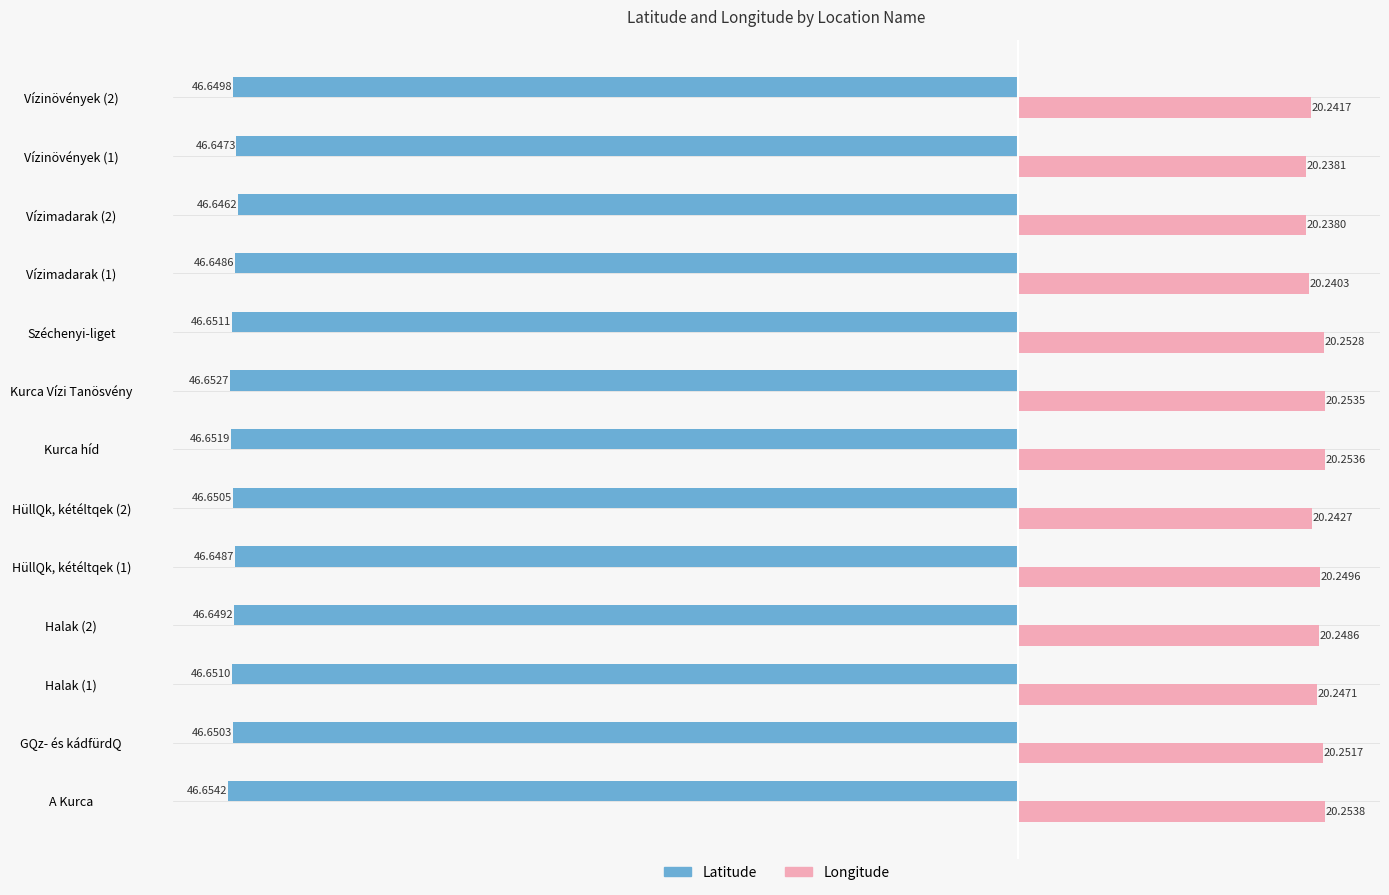

What are all the series names shown in the legend?

Latitude, Longitude